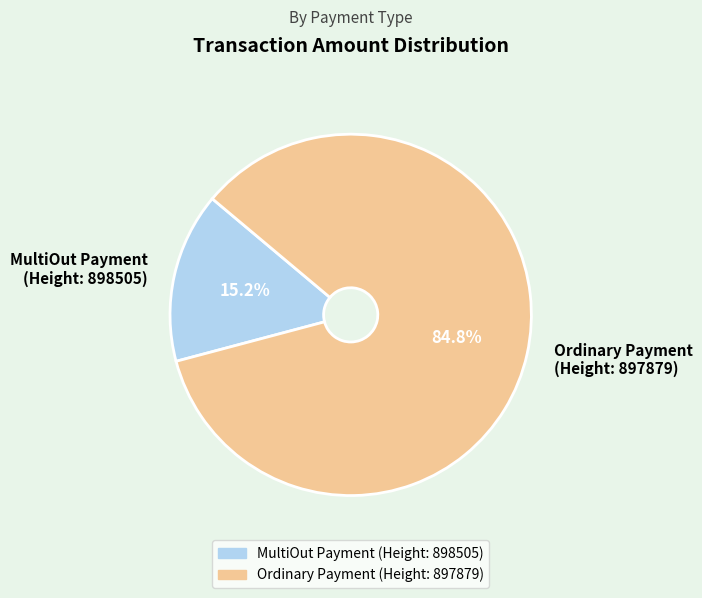

Which slice is the smallest?

MultiOut Payment (Height: 898505)